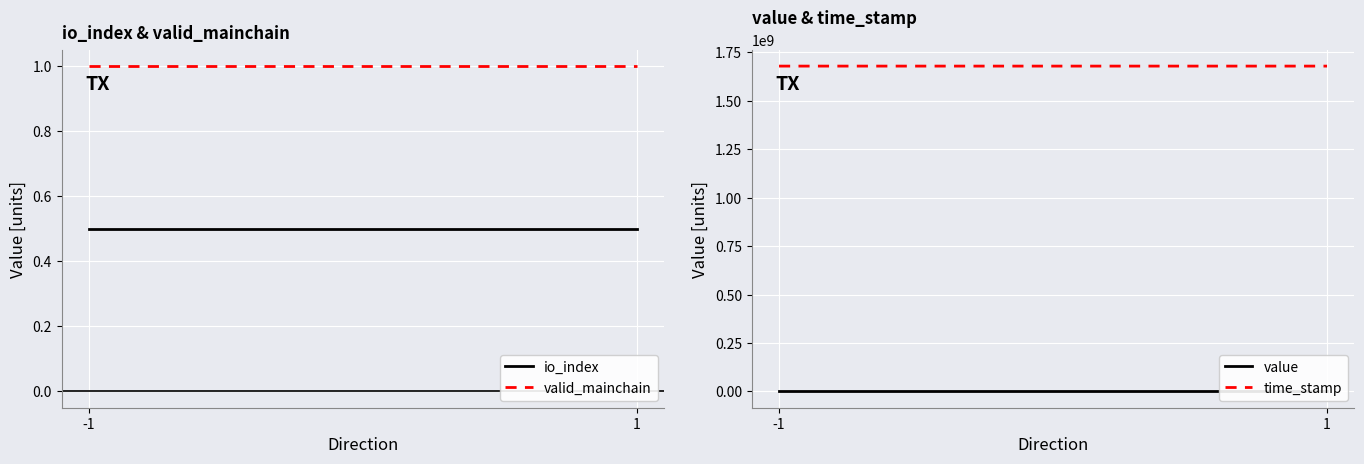

How many data points does each series have?

2